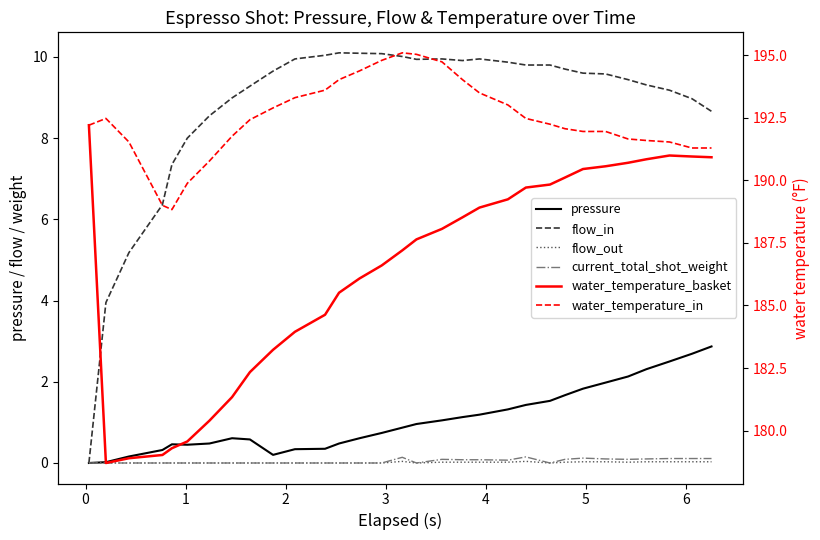

Rank the series by their maximum value, from highest to lowest.

water_temperature_in, water_temperature_basket, flow_in, pressure, current_total_shot_weight, flow_out